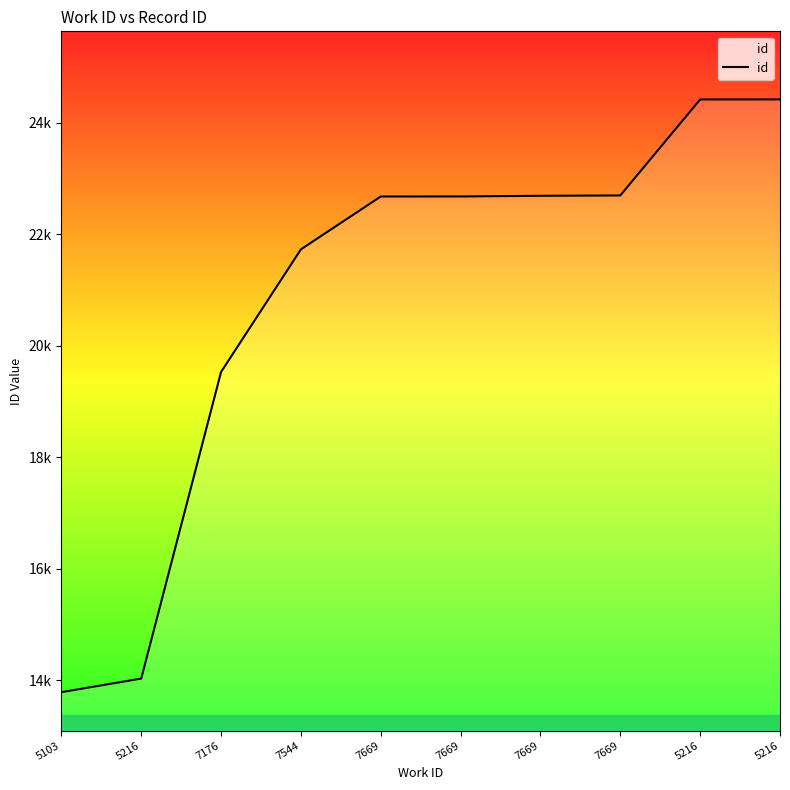

Reading right to left, extract all data points from this chart.

5216=24415	5216=24414	7669=22693	7669=22687	7669=22675	7669=22674	7544=21727	7176=19529	5216=14031	5103=13787